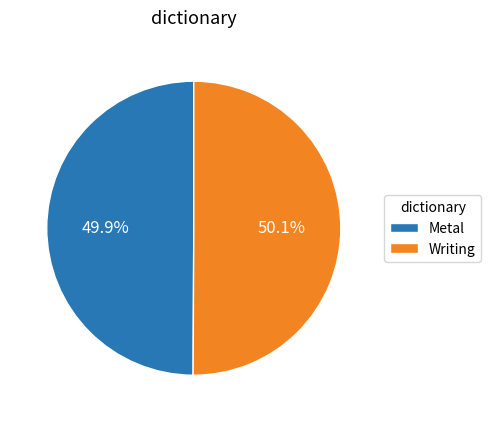

Is the sum of Metal and Writing greater than half?

Yes